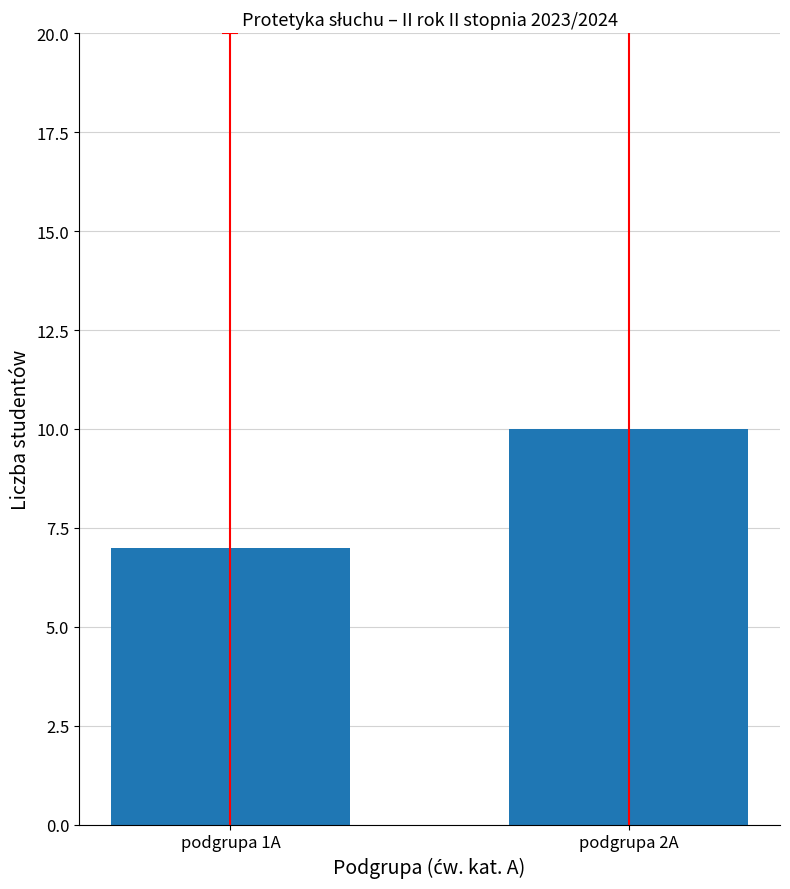

True or false: the data shows 10 at podgrupa 2A.

True